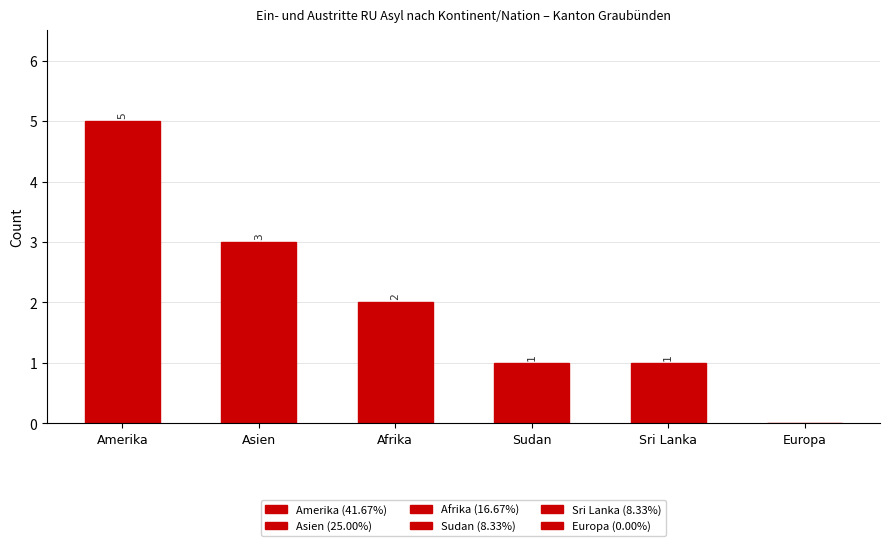

What is the change in value from Amerika to Europa?

-5